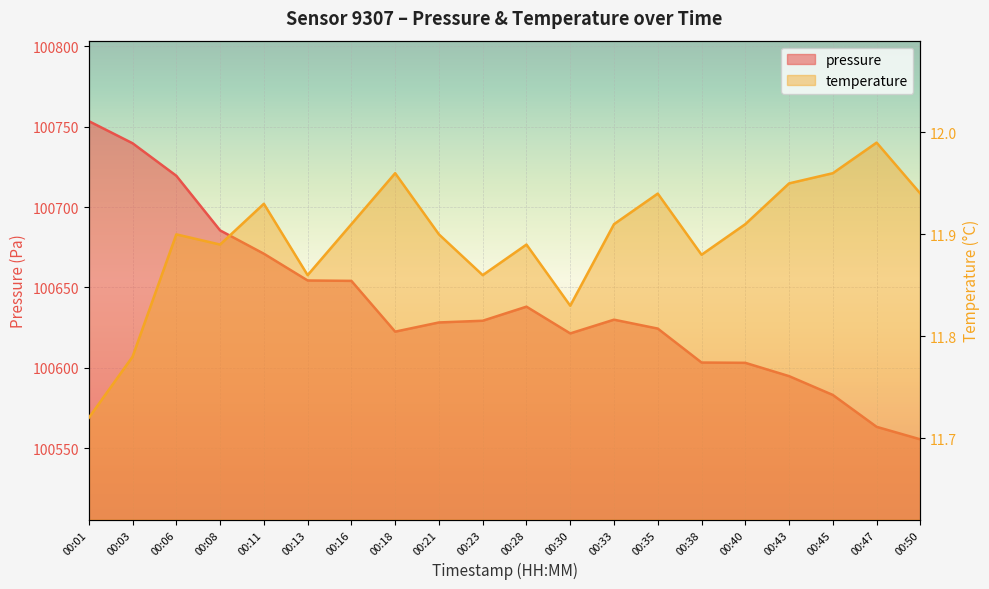

Count the number of data series in this chart.

2